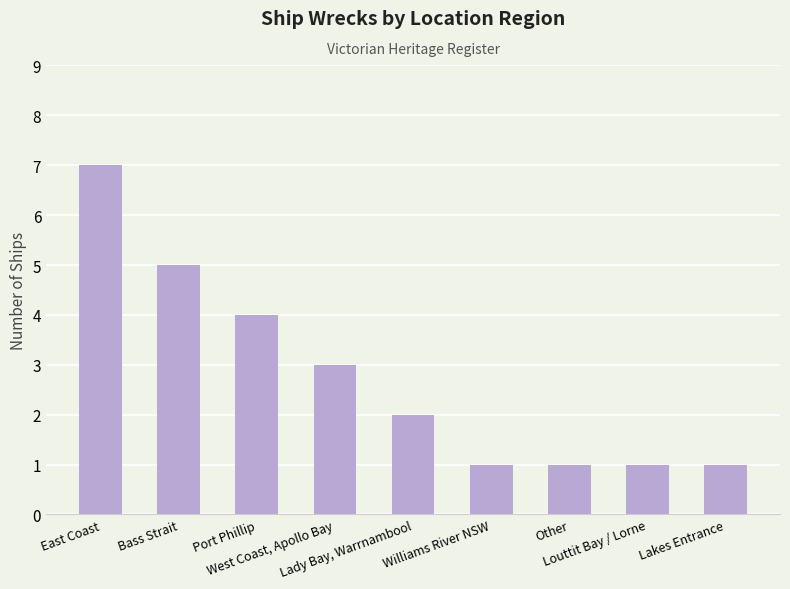

What is the difference between the maximum and minimum values?

6